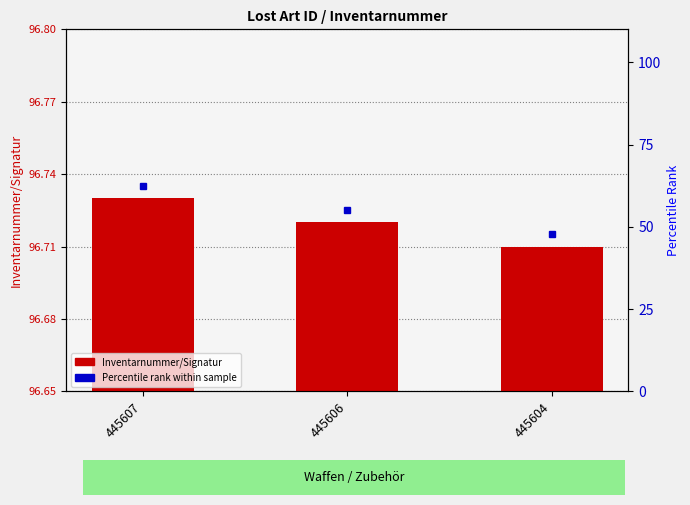

Where is the data nearest to the value 96?

445604